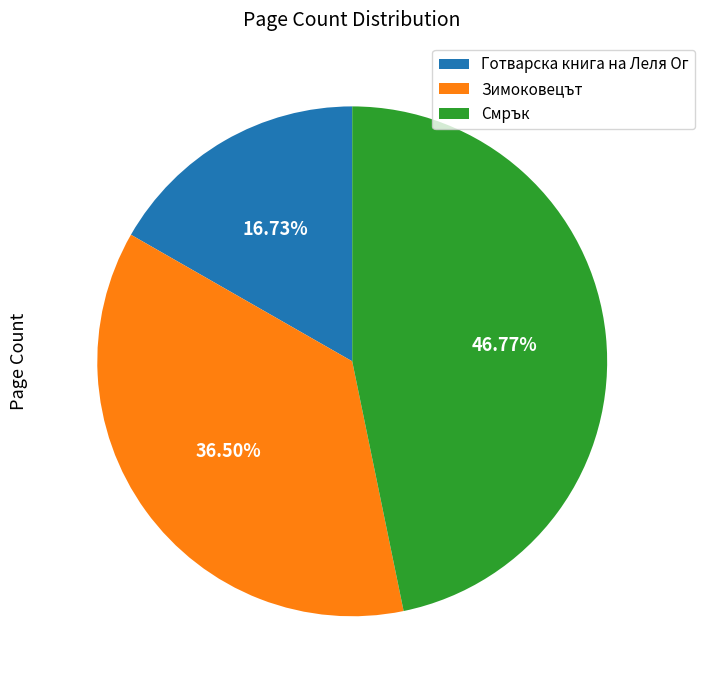

Which slice is the smallest?

Готварска книга на Леля Ог